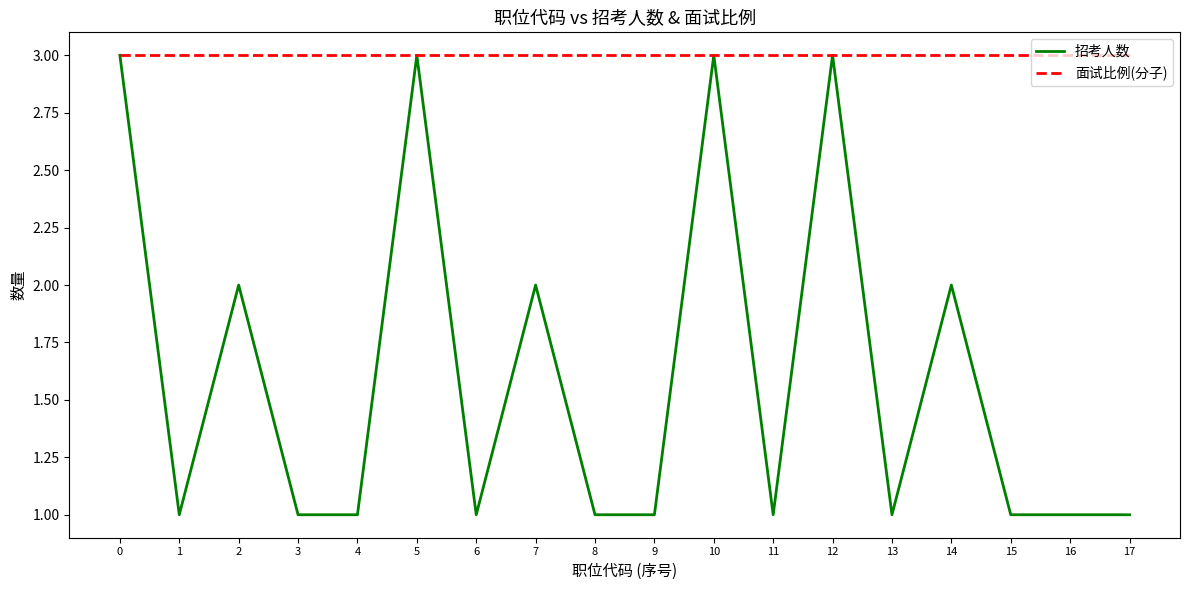

At 9, list the series in order from smallest to largest.

招考人数, 面试比例(分子)